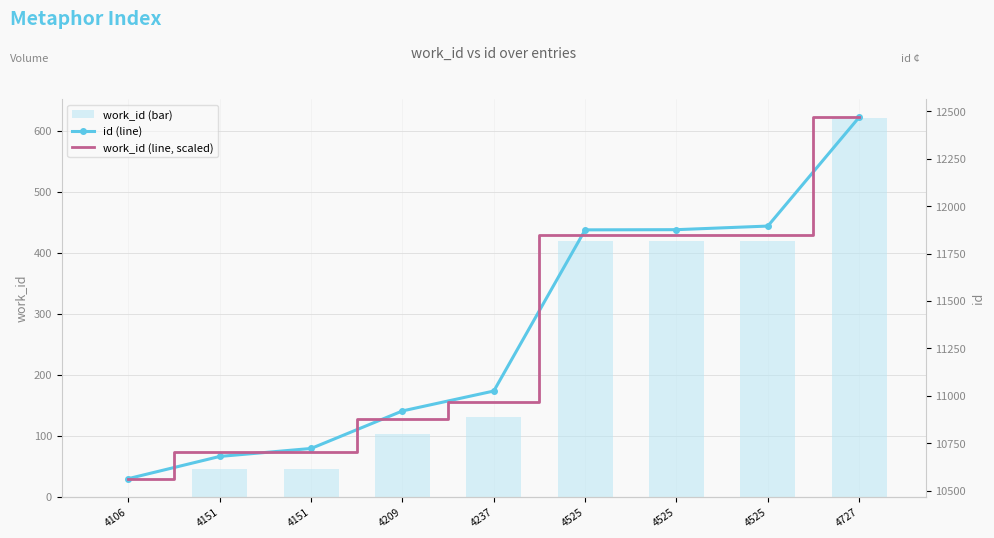

Reading left to right, list all the values displayed in this chart.

work_id (bar): 0.0	45.0	45.0	103.0	131.0	419.0	419.0	419.0	621.0
id (line): 10563.0	10680.0	10722.0	10920.0	11025.0	11875.0	11876.0	11895.0	12469.0
work_id (line, scaled): 10563.0	10701.1	10701.1	10879.1	10965.1	11849.0	11849.0	11849.0	12469.0